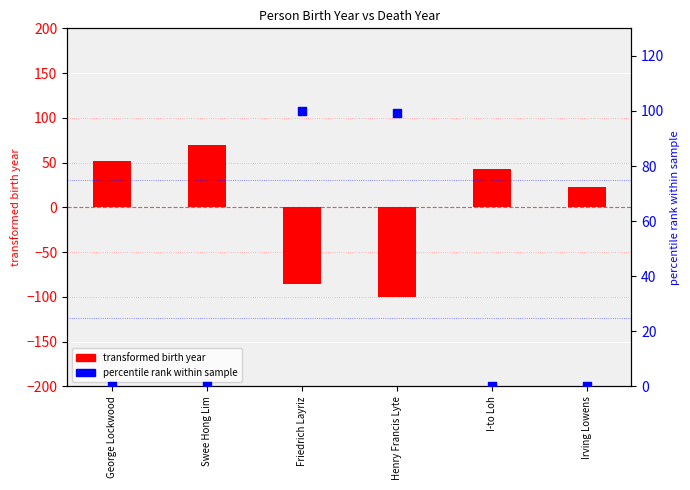

At which category is the sum across all series the highest?

Swee Hong Lim